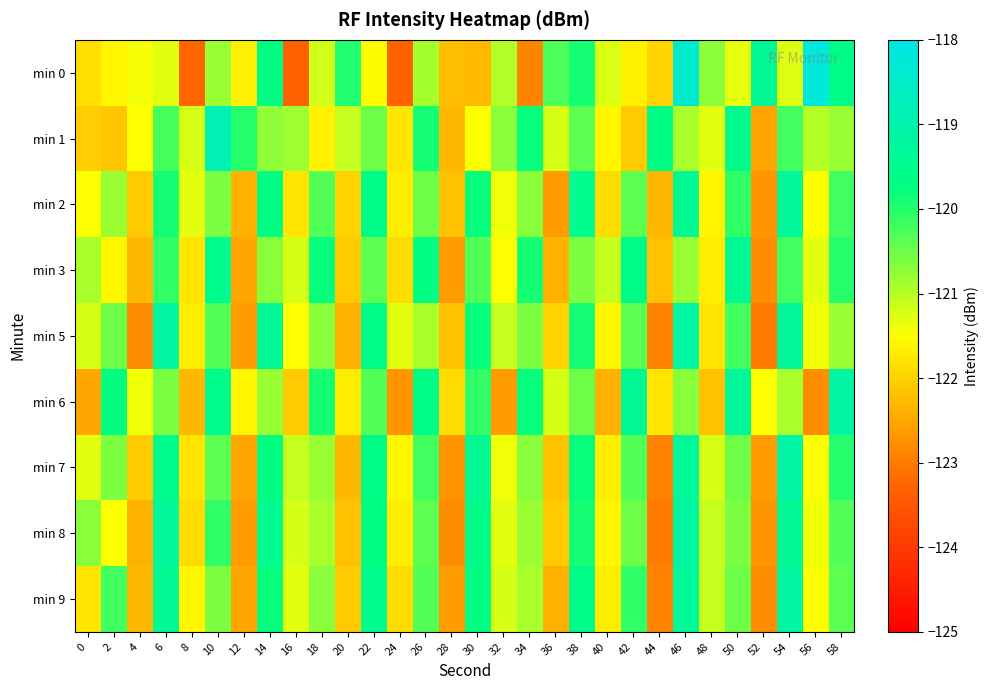

What is the total value across all series at 20?

-1095.9